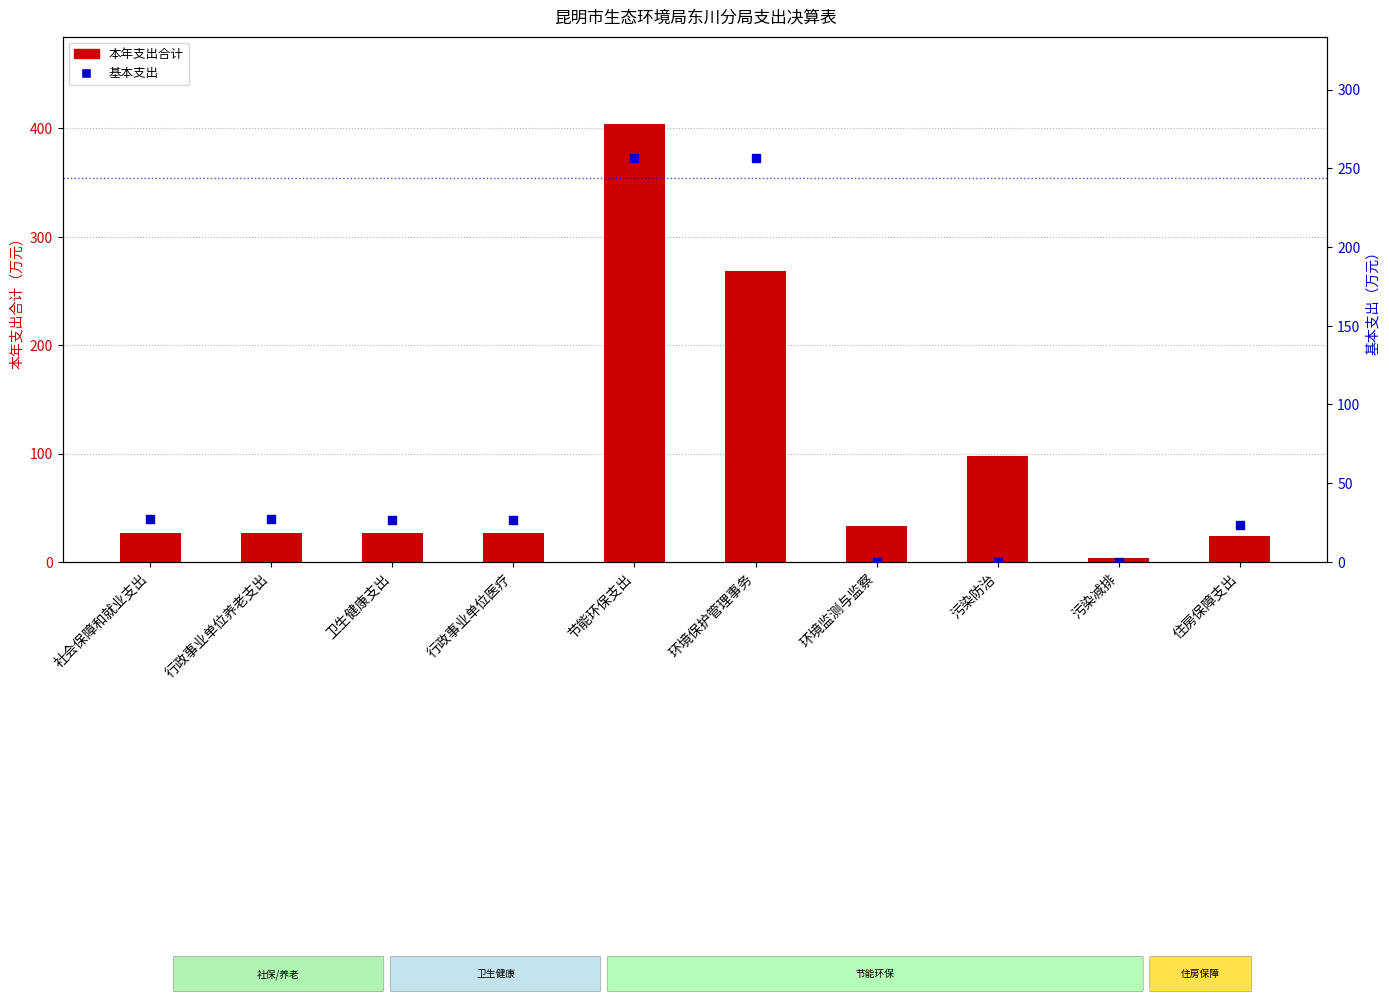

What is the total value across all series at 社会保障和就业支出?

54.1